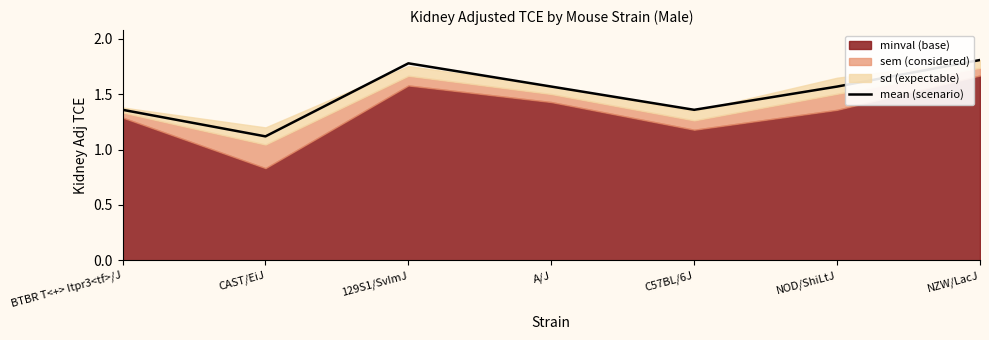

Where is the first local minimum?

CAST/EiJ